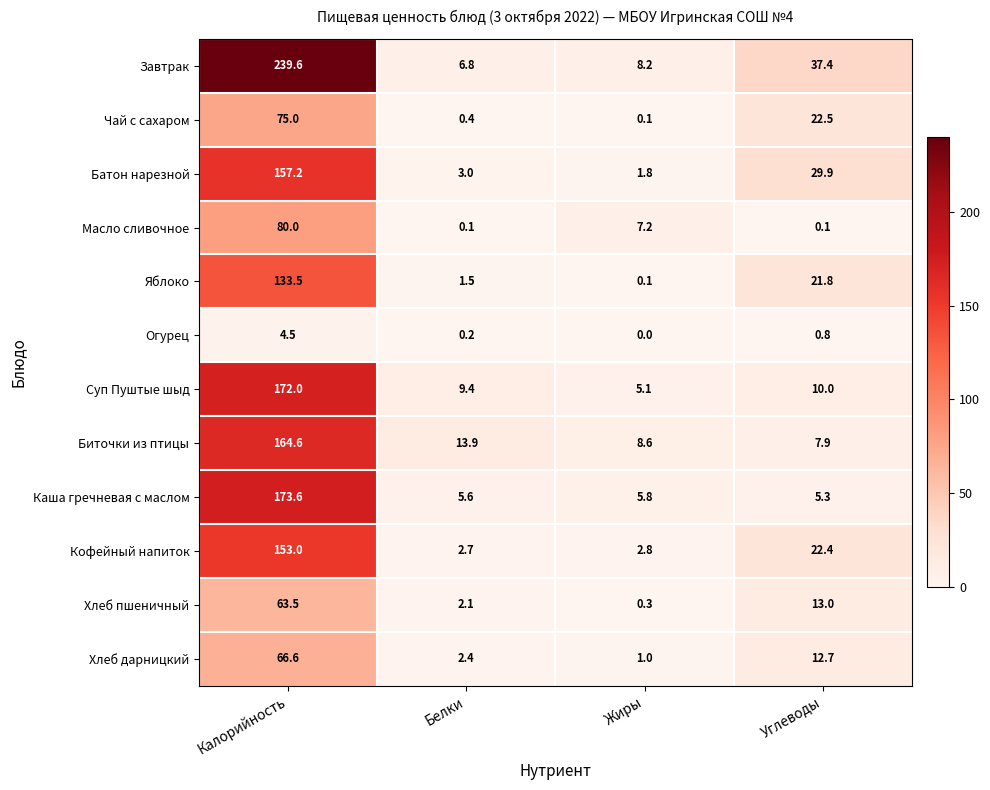

At which category is the sum across all series the highest?

Калорийность